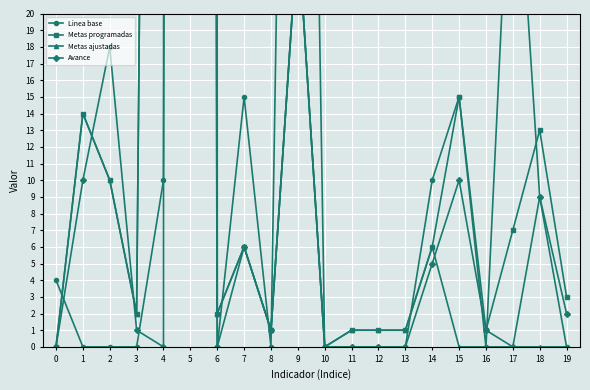

What is the average value of the Linea base series?

35